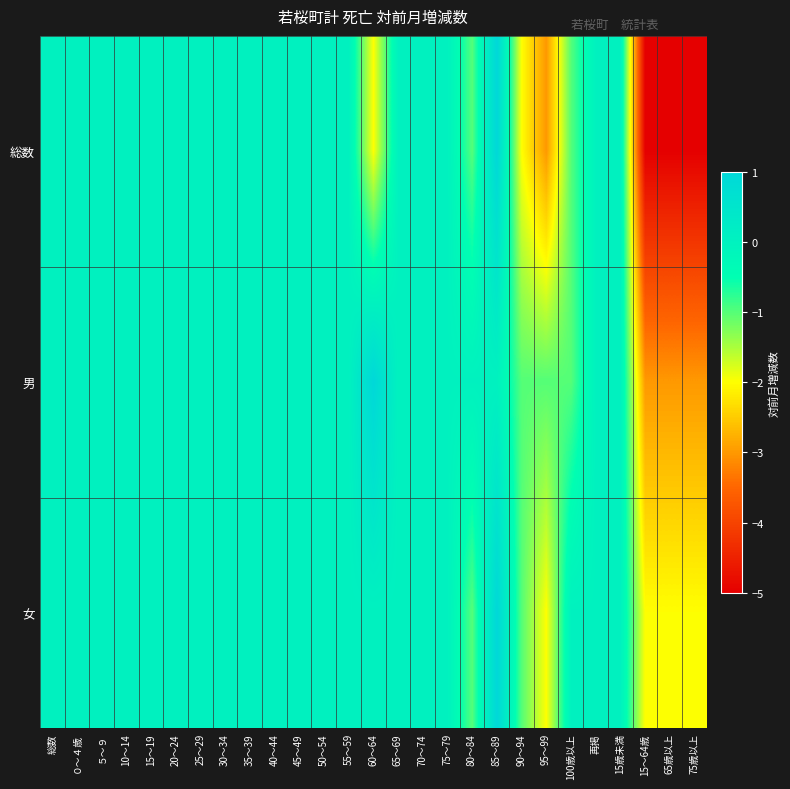

Reading right to left, extract all data points from this chart.

総数: 75歳以上=-5	65歳以上=-5	15～64歳=-5	15歳未満=0	再掲=0	100歳以上=-1	95～99=-3	90～94=-2	85～89=1	80～84=-1	75～79=0	70～74=0	65～69=0	60～64=-2	55～59=0	50～54=0	45～49=0	40～44=0	35～39=0	30～34=0	25～29=0	20～24=0	15～19=0	10～14=0	５～９=0	０～４歳=0	総数=0
男: 75歳以上=-3	65歳以上=-3	15～64歳=-3	15歳未満=0	再掲=0	100歳以上=-1	95～99=-1	90～94=-1	85～89=0	80～84=0	75～79=0	70～74=0	65～69=0	60～64=1	55～59=0	50～54=0	45～49=0	40～44=0	35～39=0	30～34=0	25～29=0	20～24=0	15～19=0	10～14=0	５～９=0	０～４歳=0	総数=0
女: 75歳以上=-2	65歳以上=-2	15～64歳=-2	15歳未満=0	再掲=0	100歳以上=0	95～99=-2	90～94=-1	85～89=1	80～84=-1	75～79=0	70～74=0	65～69=0	60～64=0	55～59=0	50～54=0	45～49=0	40～44=0	35～39=0	30～34=0	25～29=0	20～24=0	15～19=0	10～14=0	５～９=0	０～４歳=0	総数=0